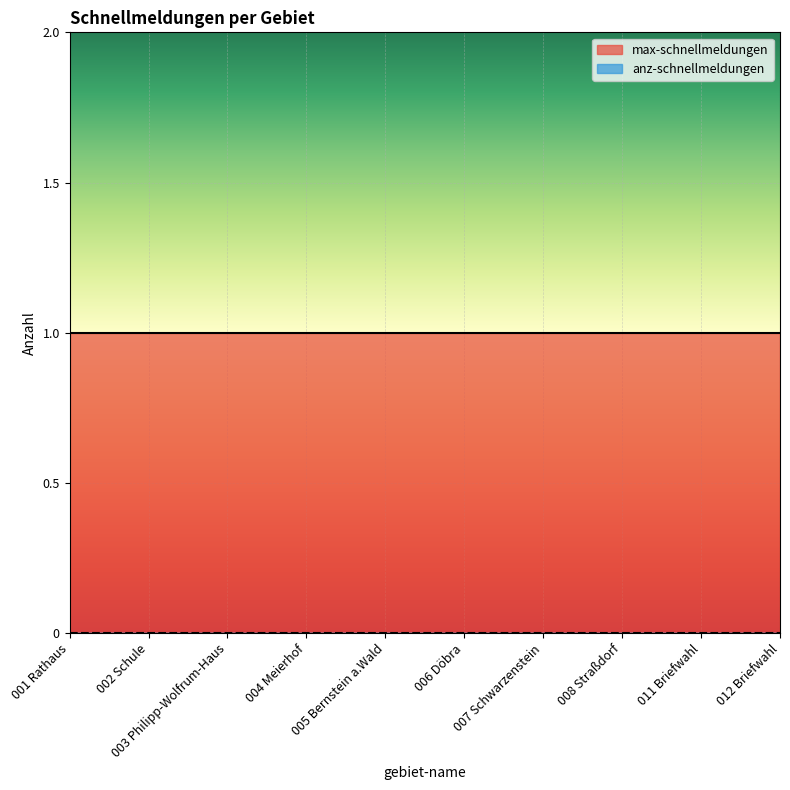

What is the sum of the max-schnellmeldungen values at 004 Meierhof and 002 Schule?

2